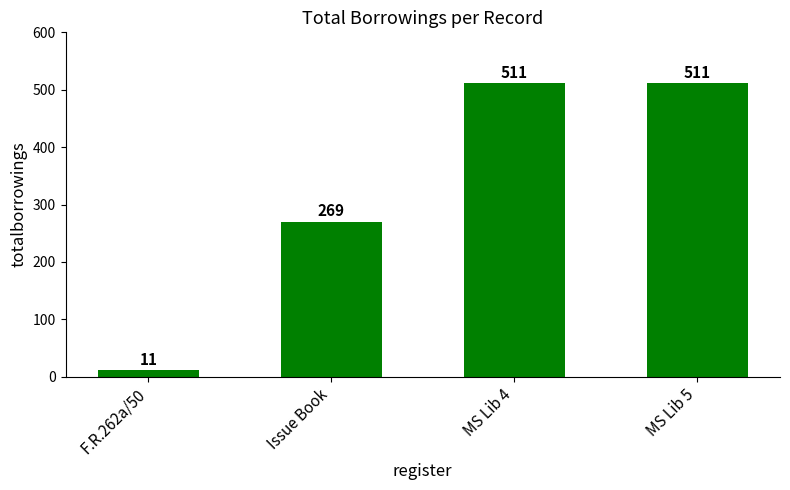

What is the label of the 4th bar from the right?

F.R.262a/50